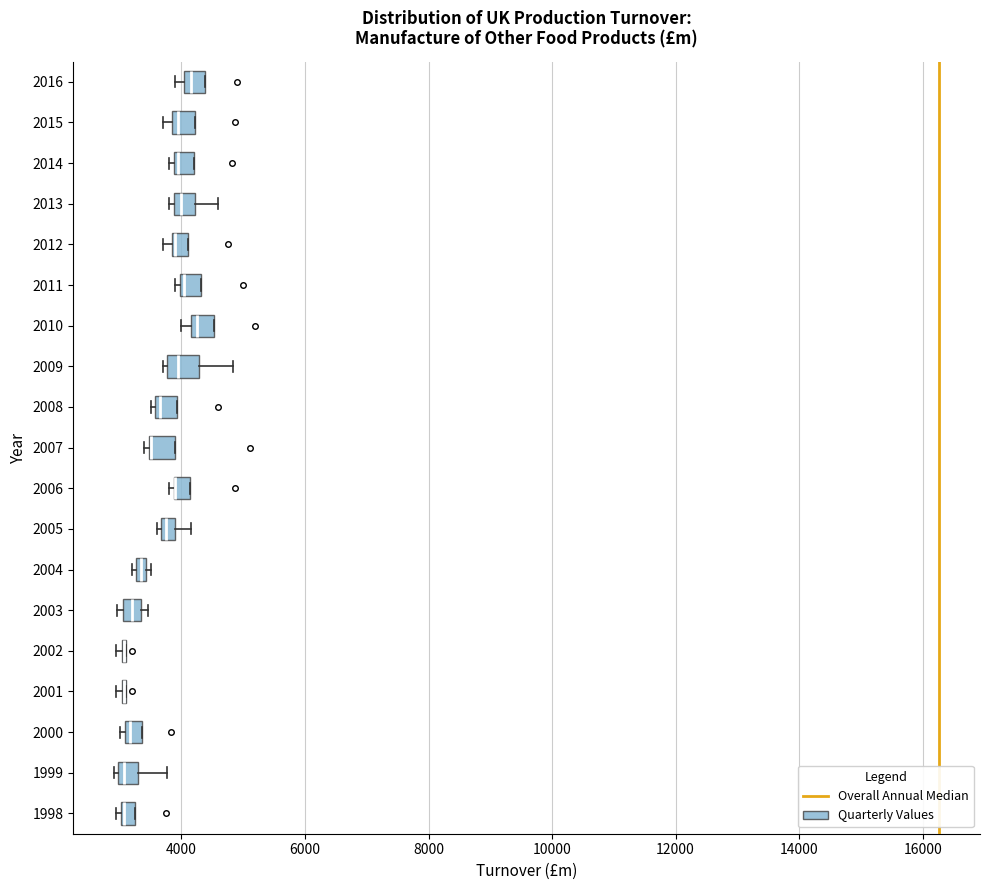

Where is the right edge of the box at y = 2010 on the x-axis? The values are not printed on the chart, so give them approximately, as read against the axis.

4600